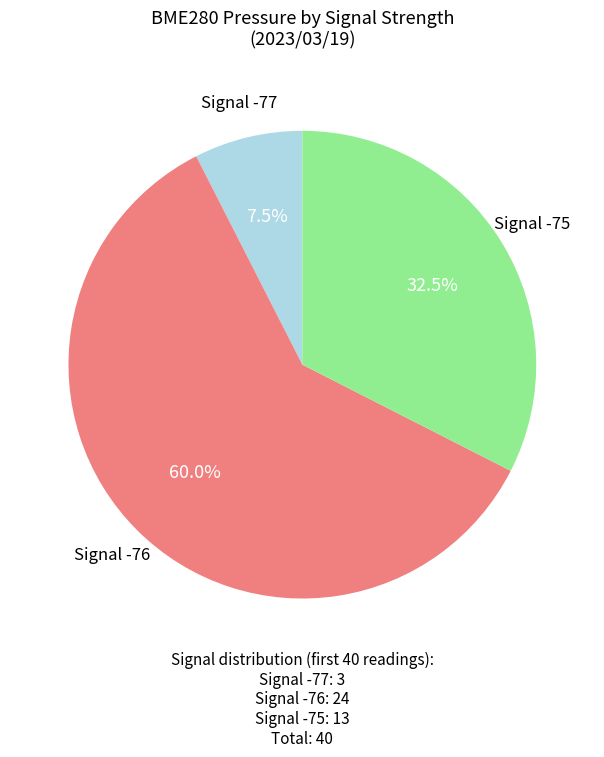

Does any single category account for the majority?

Yes